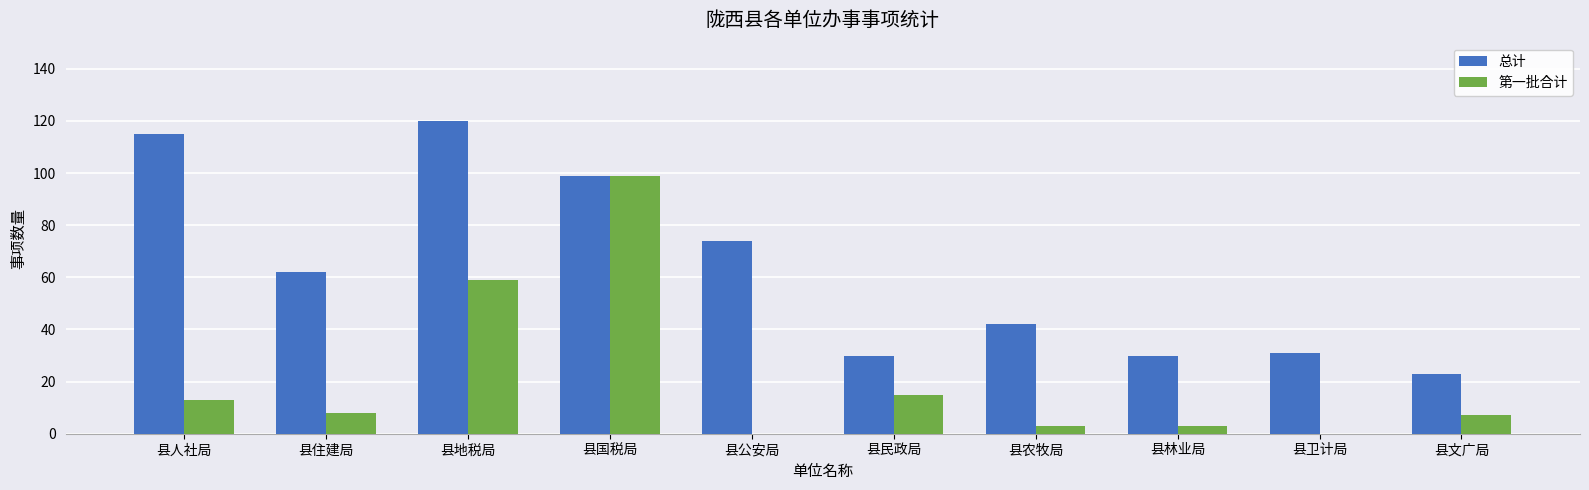

At which category is the sum across all series the highest?

县国税局